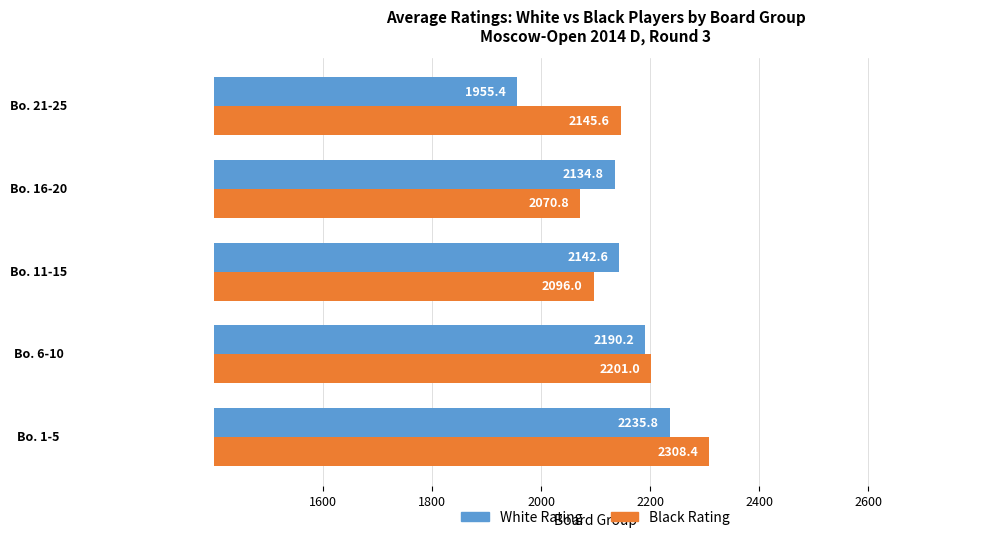

What are all the series names shown in the legend?

White Rating, Black Rating